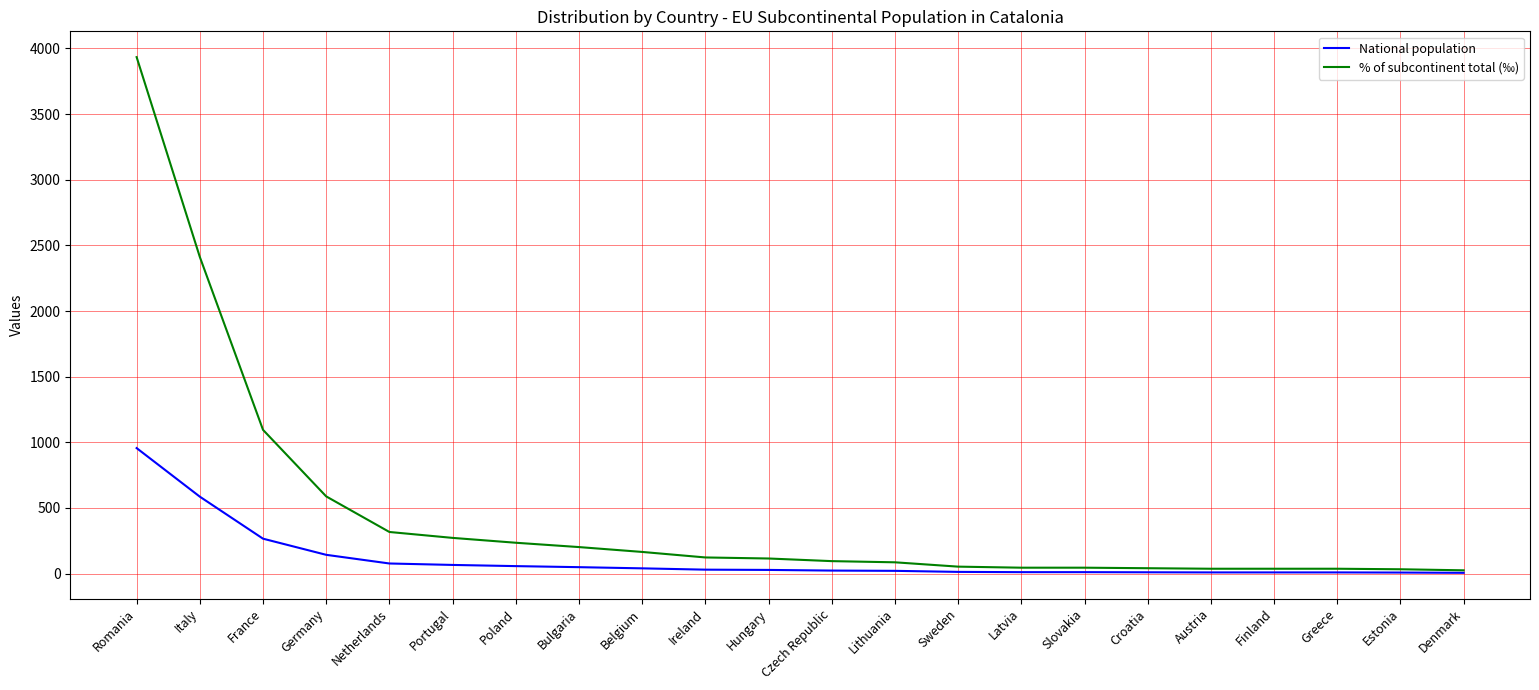

What are all the series names shown in the legend?

National population, % of subcontinent total (‰)